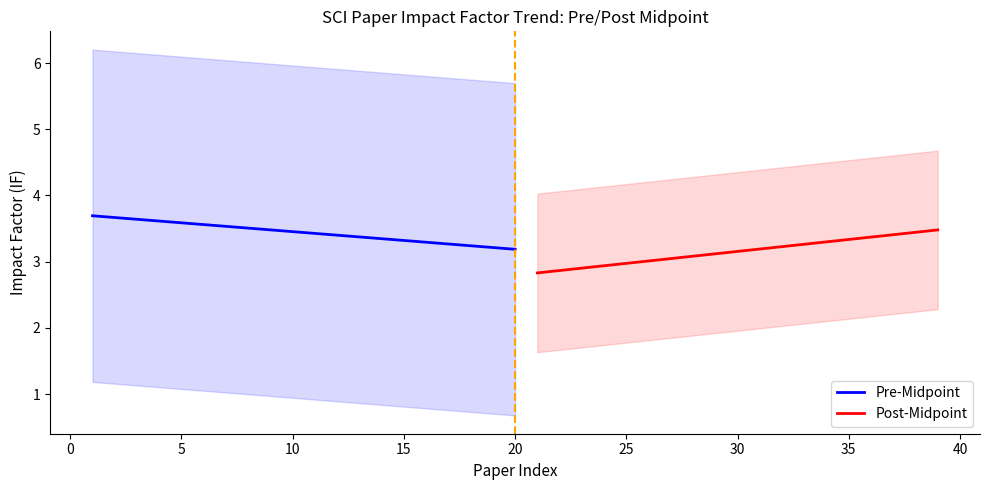

What is the maximum value for Pre-Midpoint?

3.7